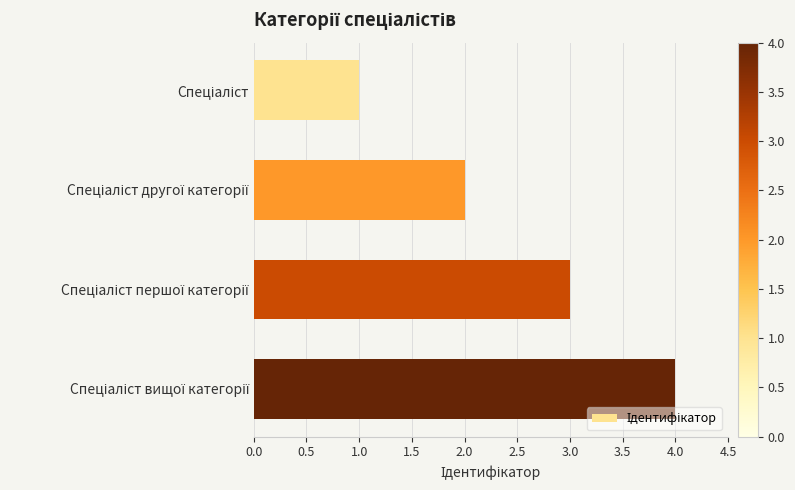

What is the maximum value shown in the chart?

4